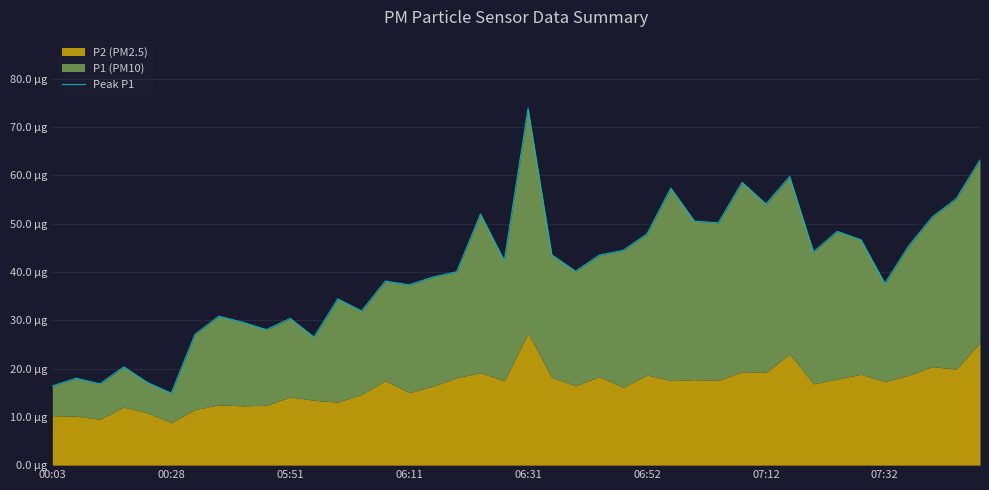

How many lines are shown in the chart?

1